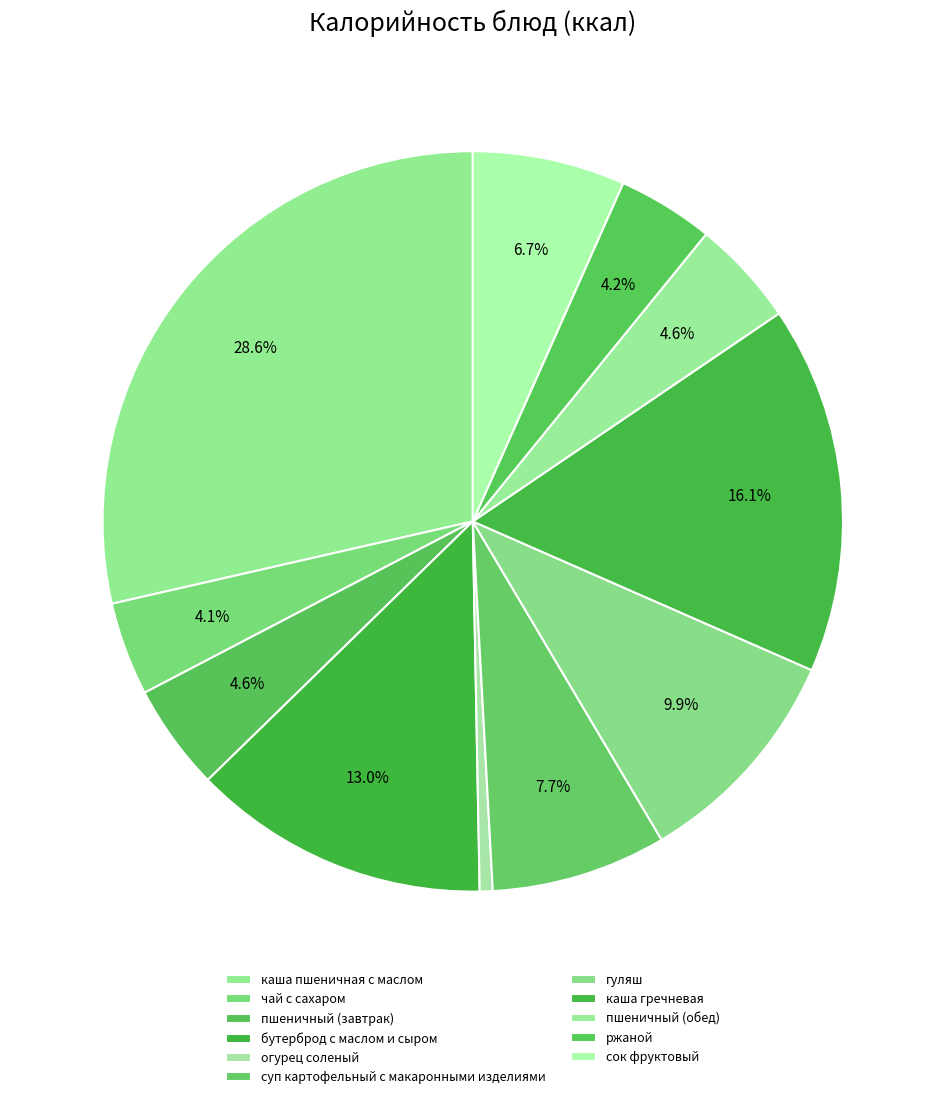

Is it true that бутерброд с маслом и сыром is 13% of the pie?

True